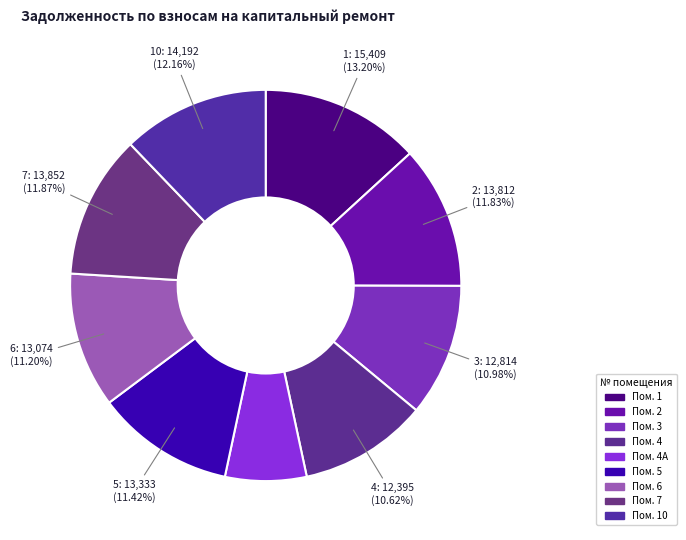

How many segments does this pie chart have?

9